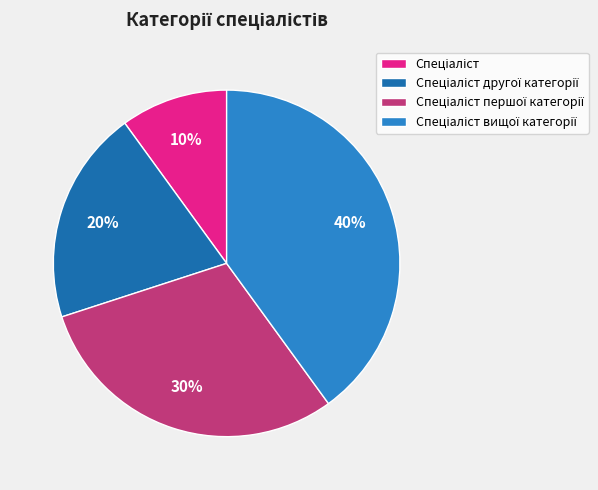

To the nearest percent, what is the average slice percentage?

25%